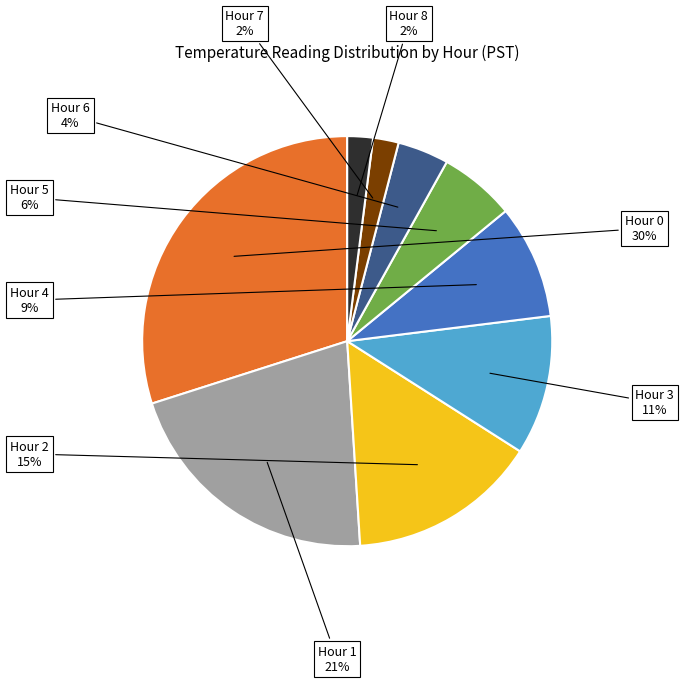

To the nearest percent, what is the difference between the largest and smallest slice percentages?

28%